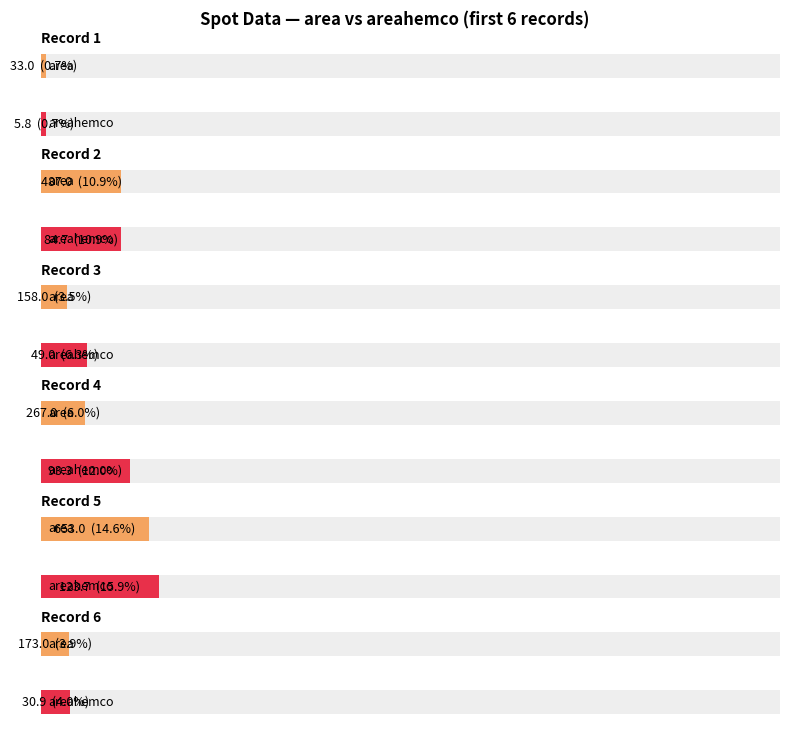

Are the bars horizontal?

Yes